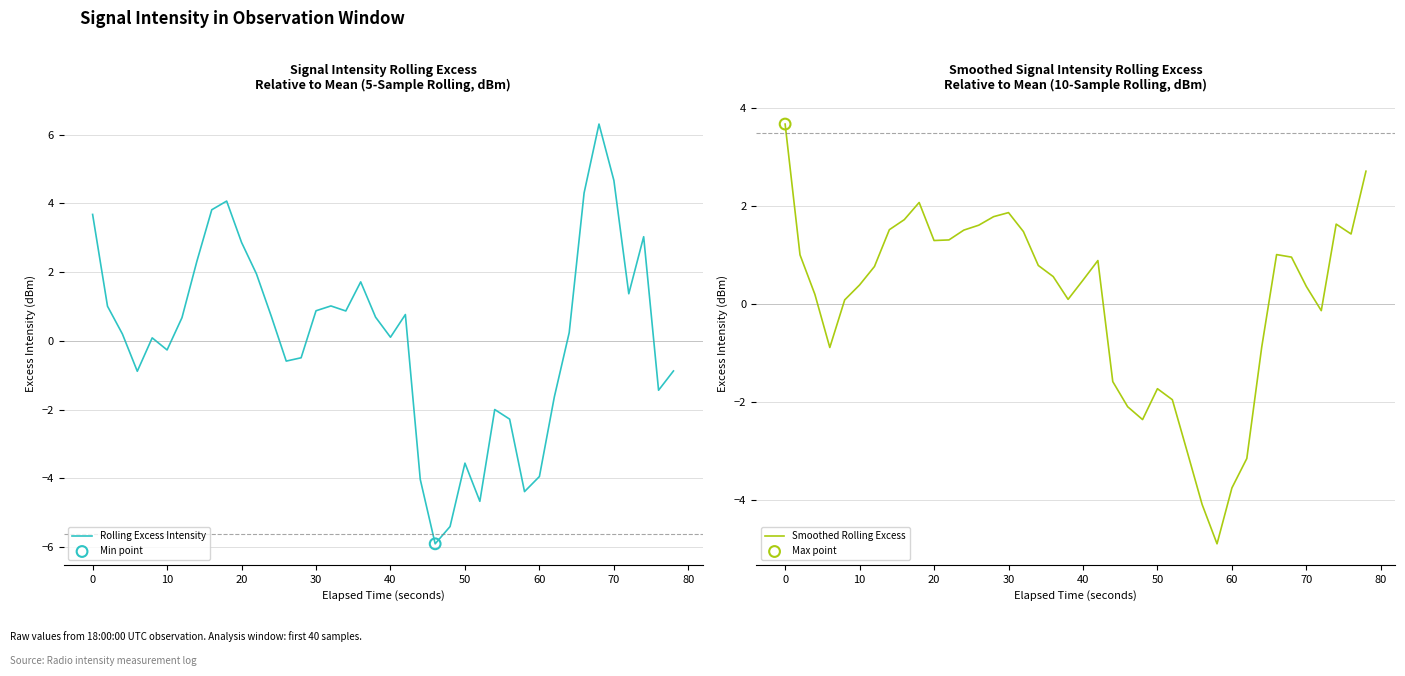

What are all the series names shown in the legend?

Rolling Excess Intensity, Smoothed Rolling Excess